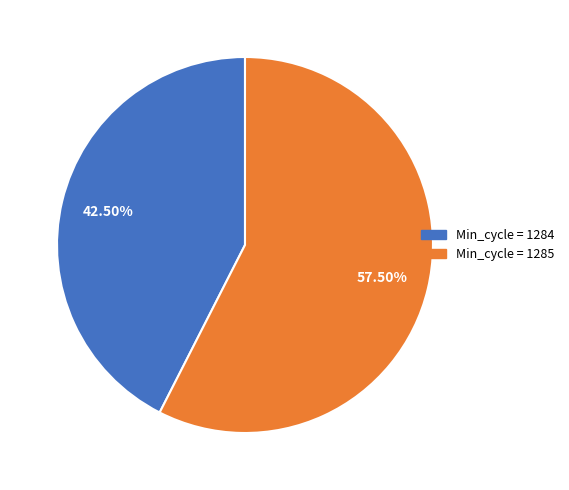

Is there any slice that represents more than half of the pie?

Yes